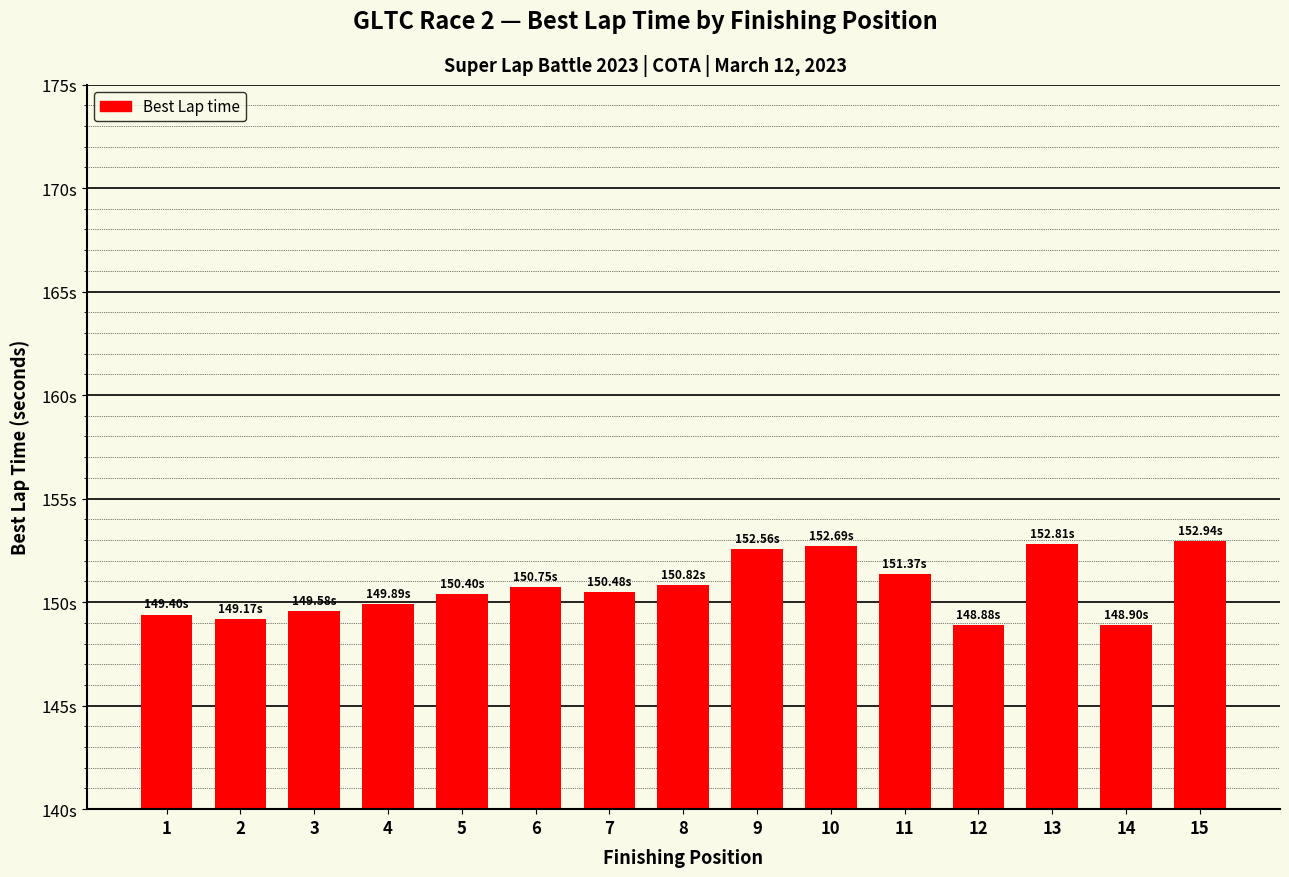

How many categories are shown in the chart?

15